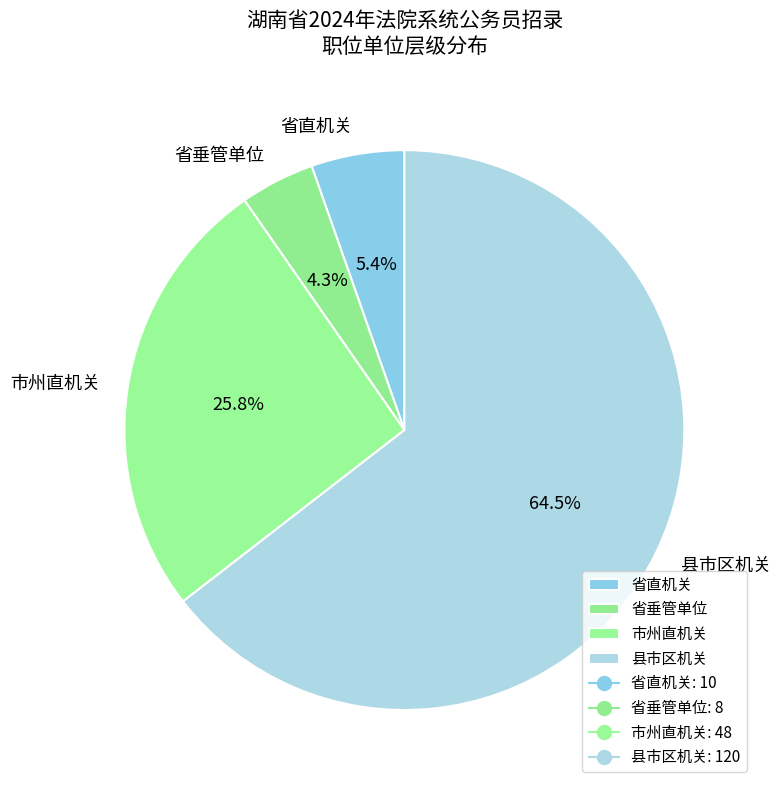

How many slices are in this pie chart?

4